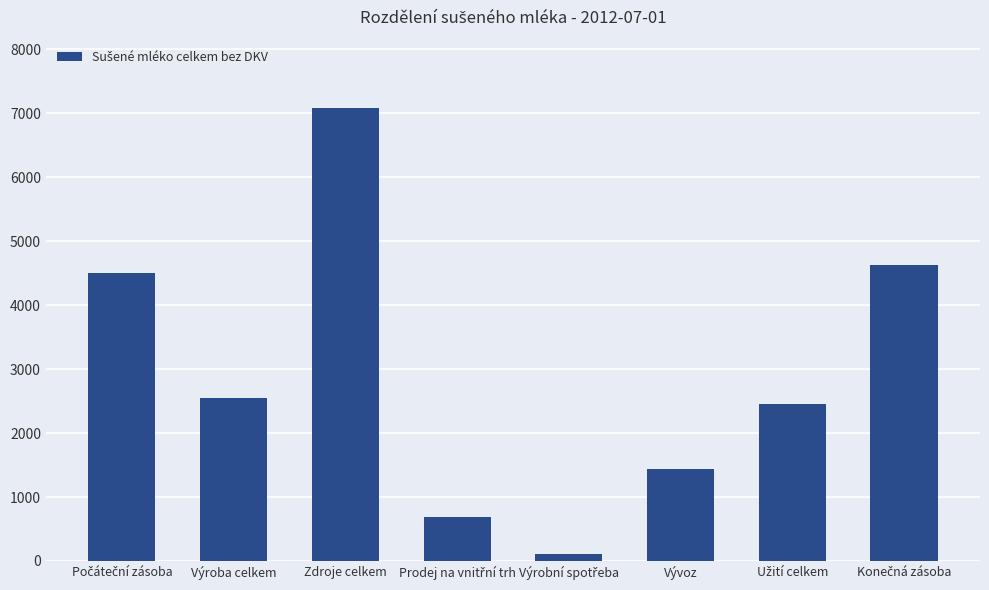

Between Výroba celkem and Vývoz, which is larger?

Výroba celkem